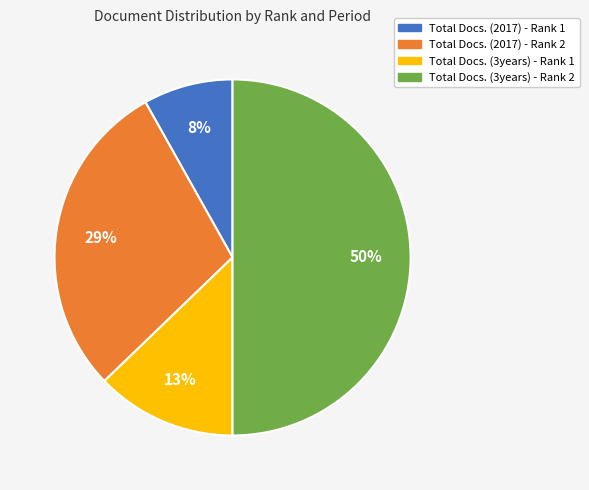

How many segments does this pie chart have?

4